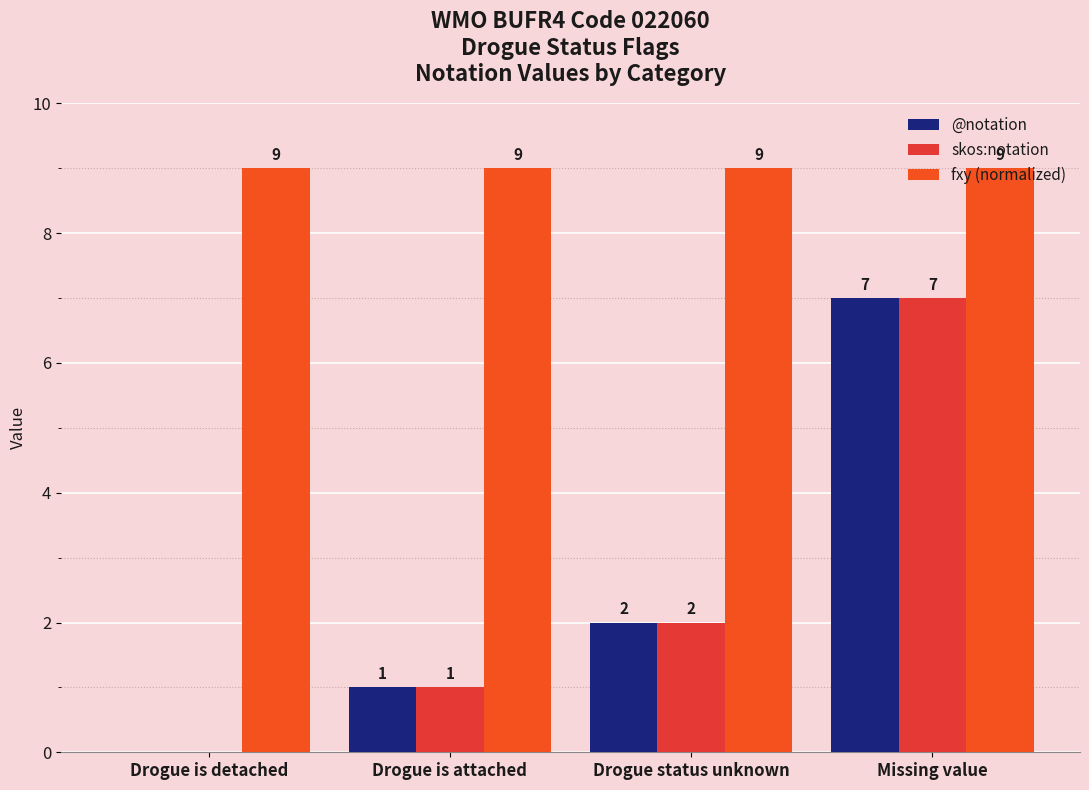

What is the maximum value shown in the chart?

9